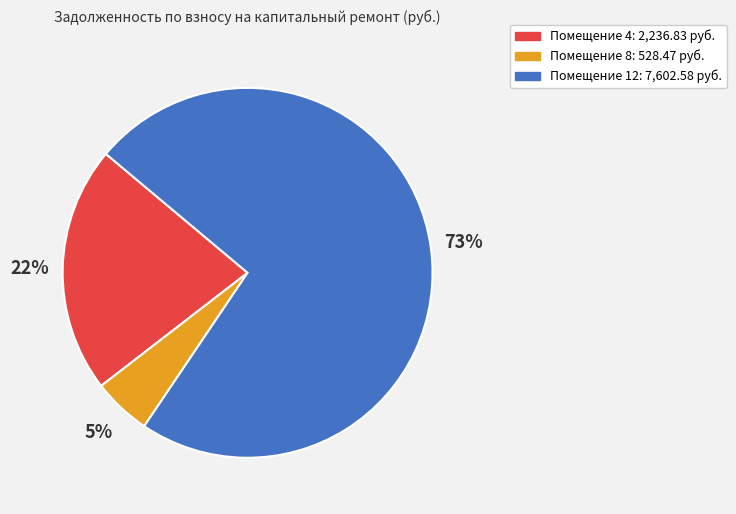

To the nearest percent, what is the difference between the largest and smallest slice percentages?

68%